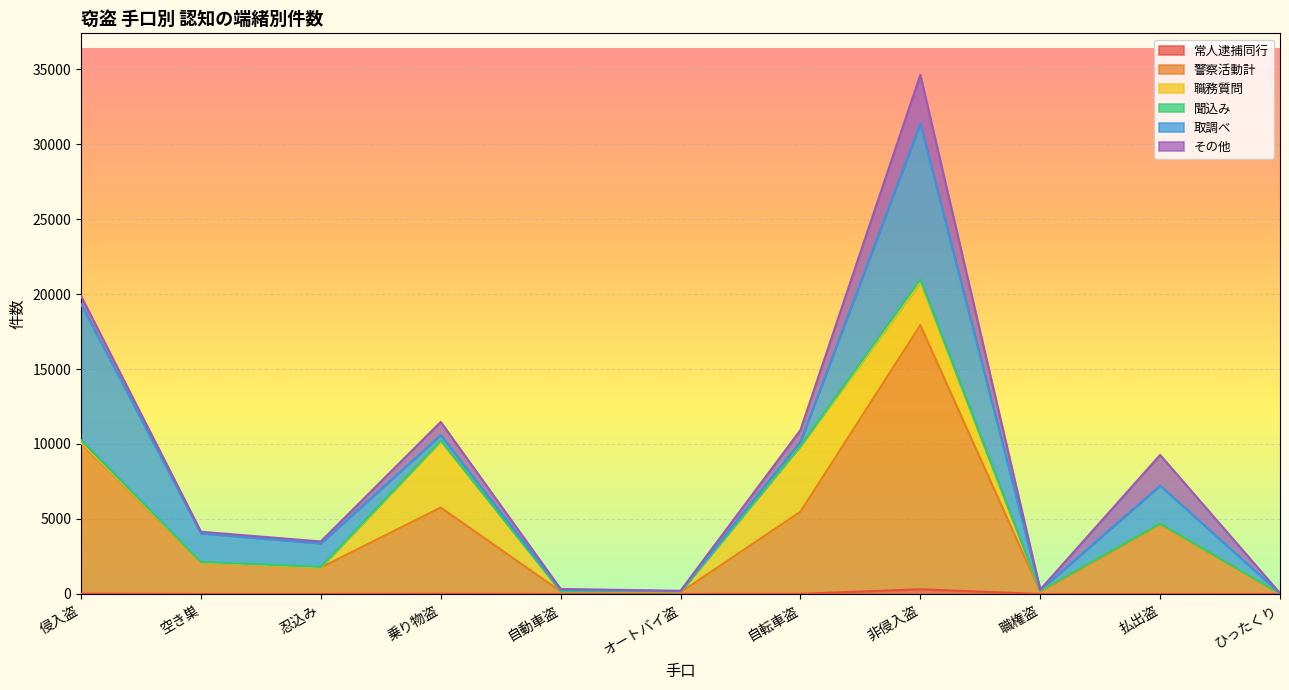

Where is 取調べ nearest to the value 5215?

払出盗